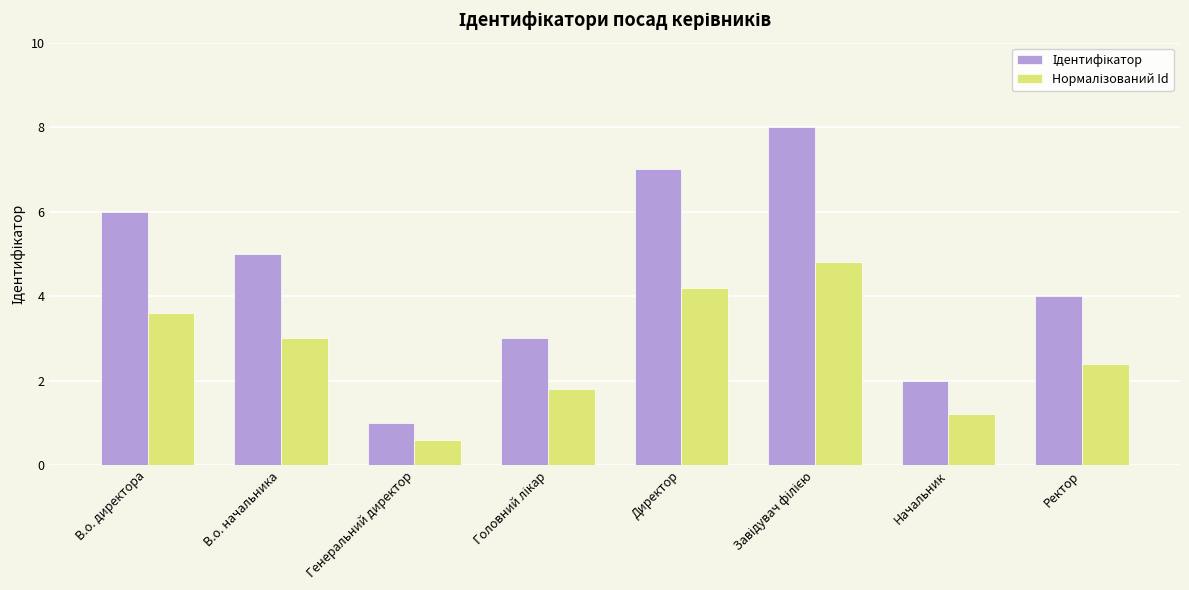

Which label corresponds to the smallest value in the chart?

Генеральний директор